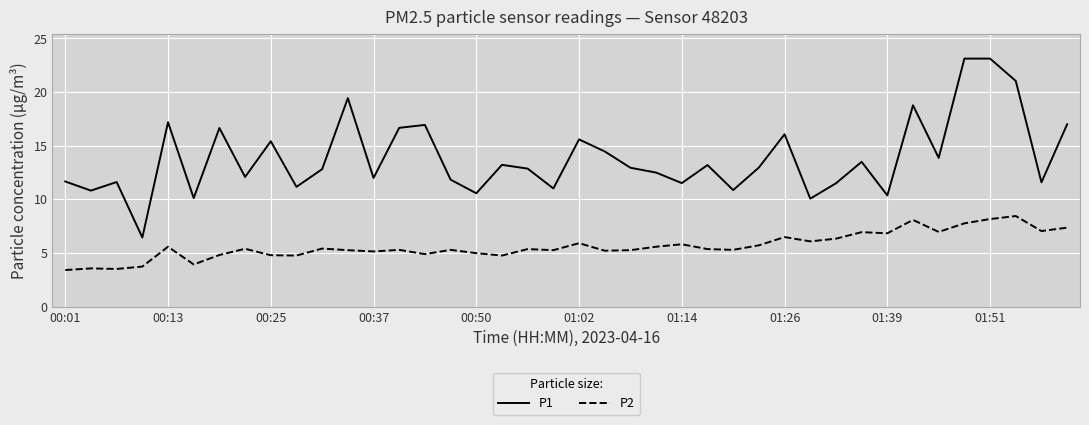

What is the difference between the maximum and minimum values in the P1 series?

16.7